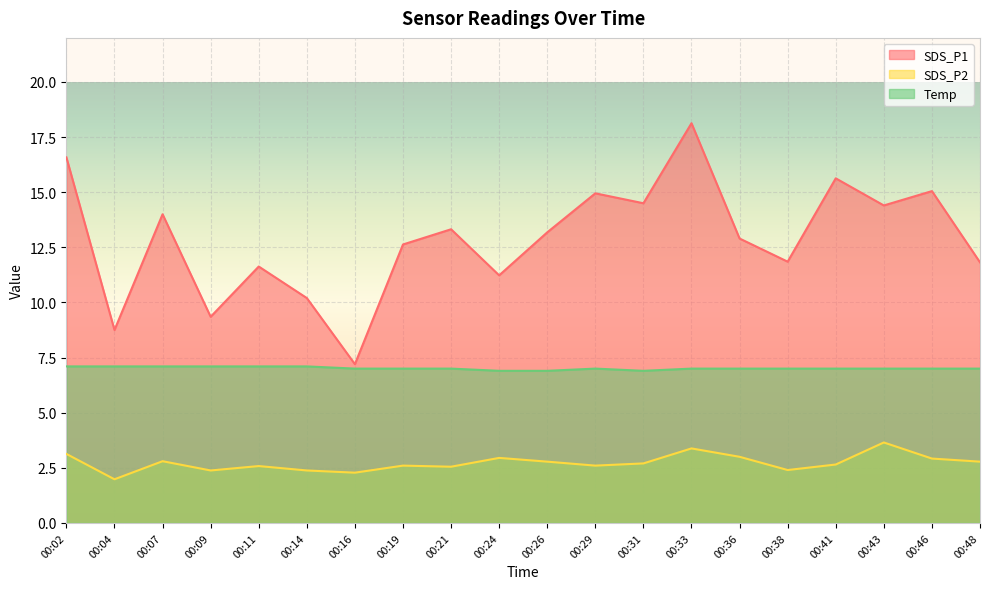

True or false: Temp and SDS_P2 cross at least once.

False